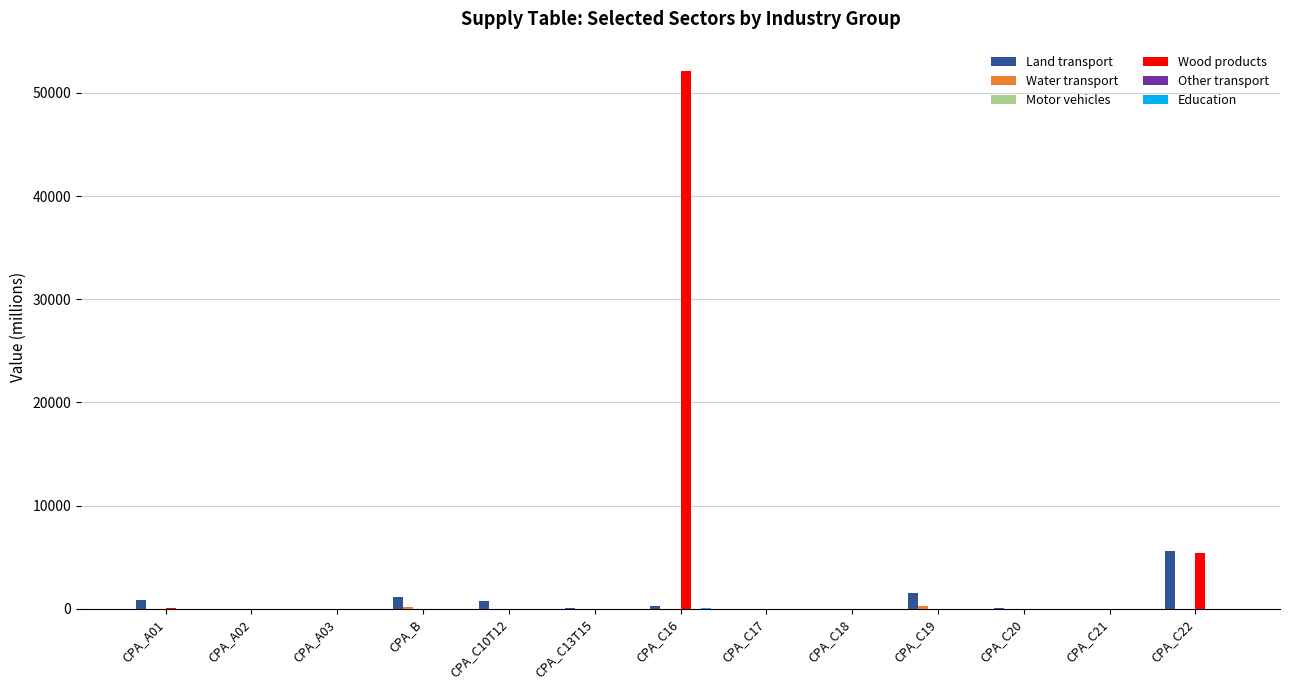

What is the maximum value shown in the chart?

52095